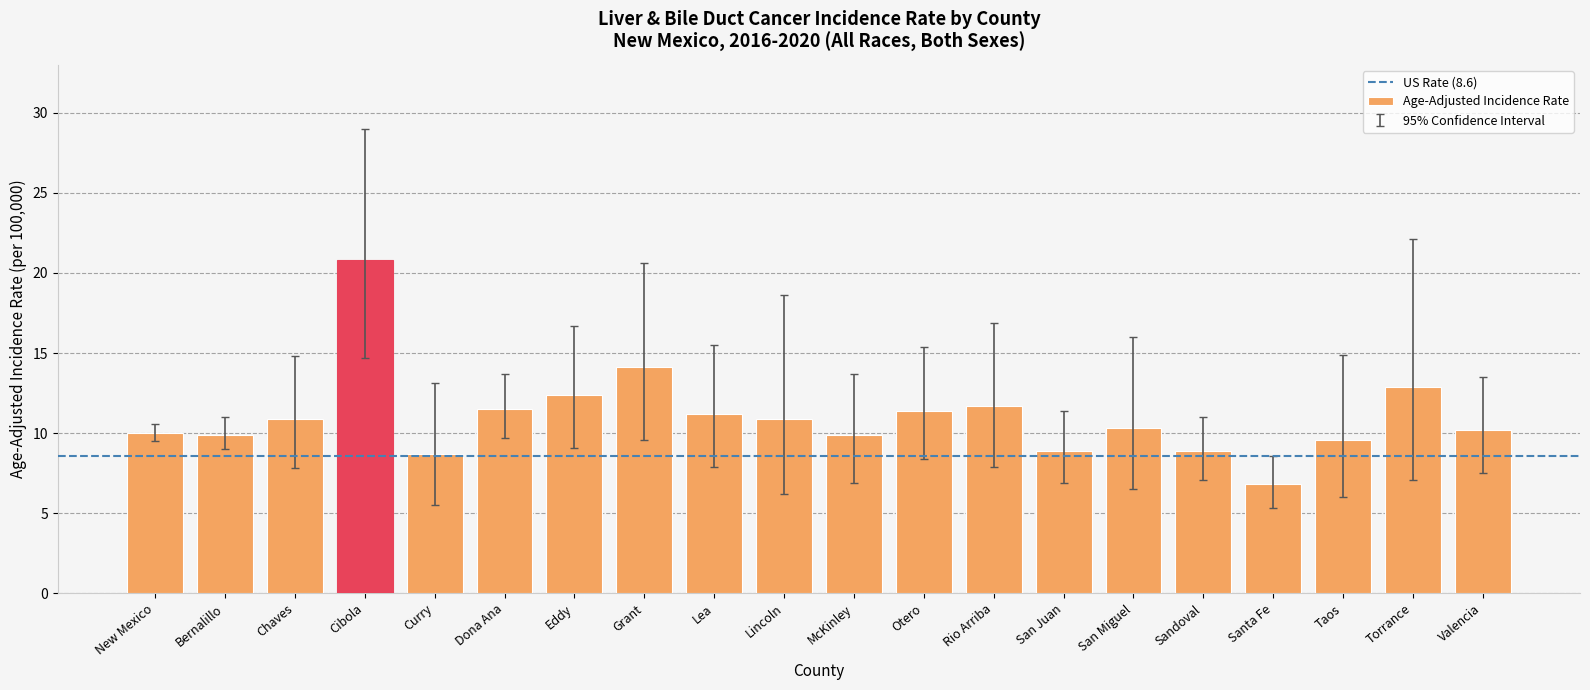

What is the difference between the second highest and minimum values?

7.3